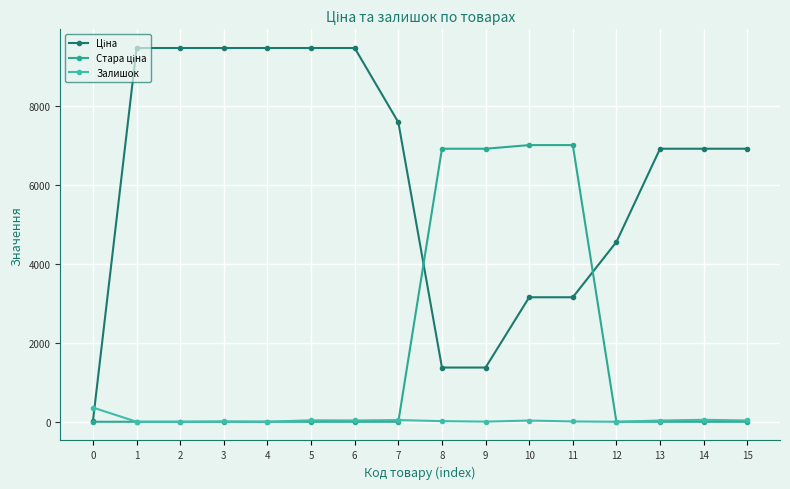

How many interior local peaks does the Залишок series have?

5